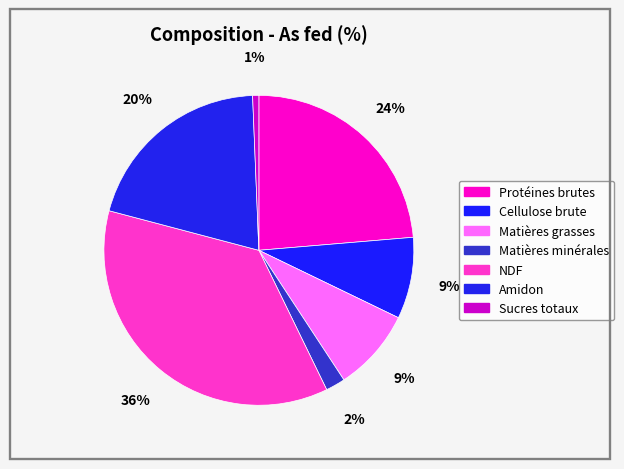

The Amidon slice represents 20% of the pie. True or false?

True